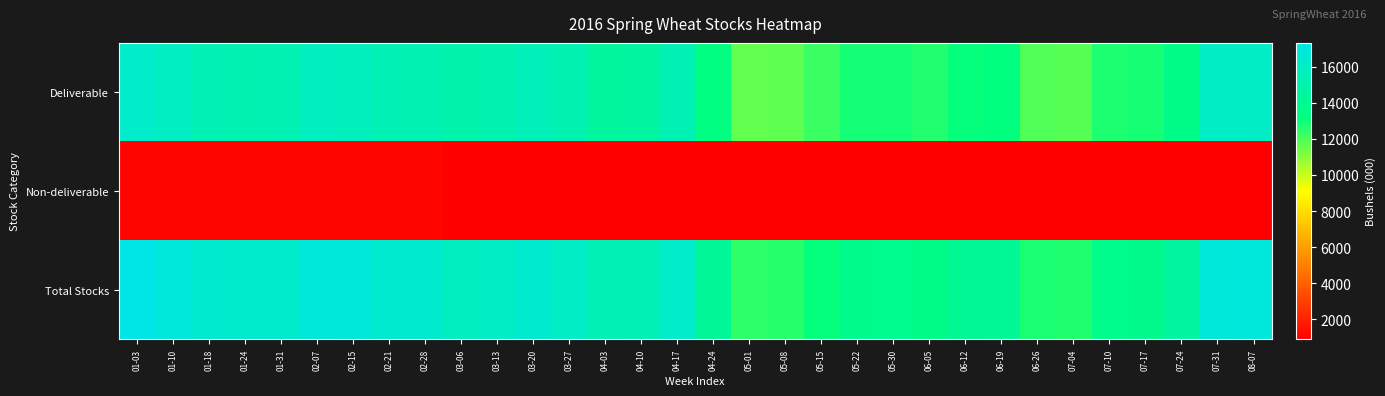

Which label corresponds to the largest value in the chart?

01-03